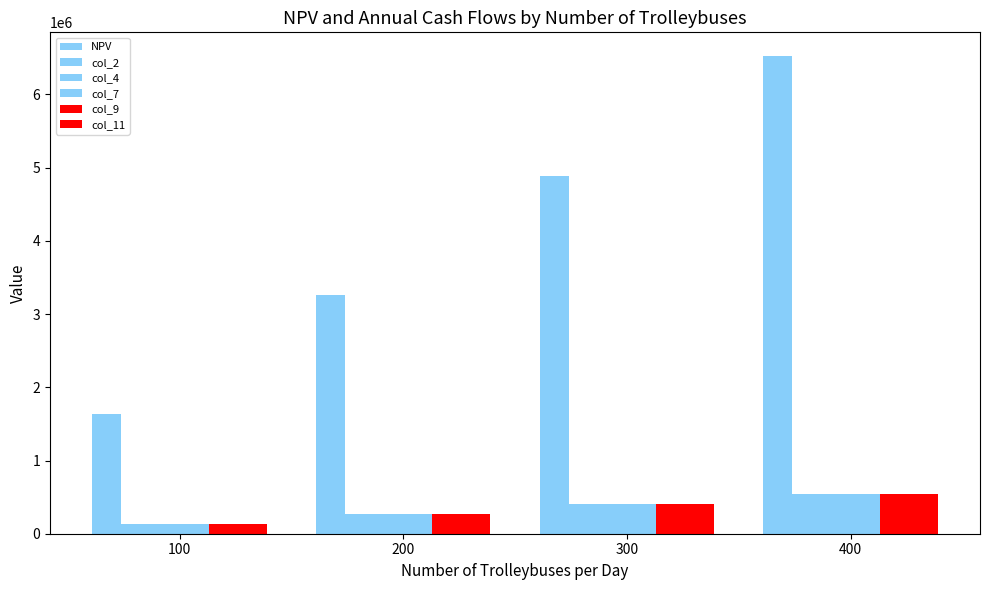

How many series are shown in this chart?

6